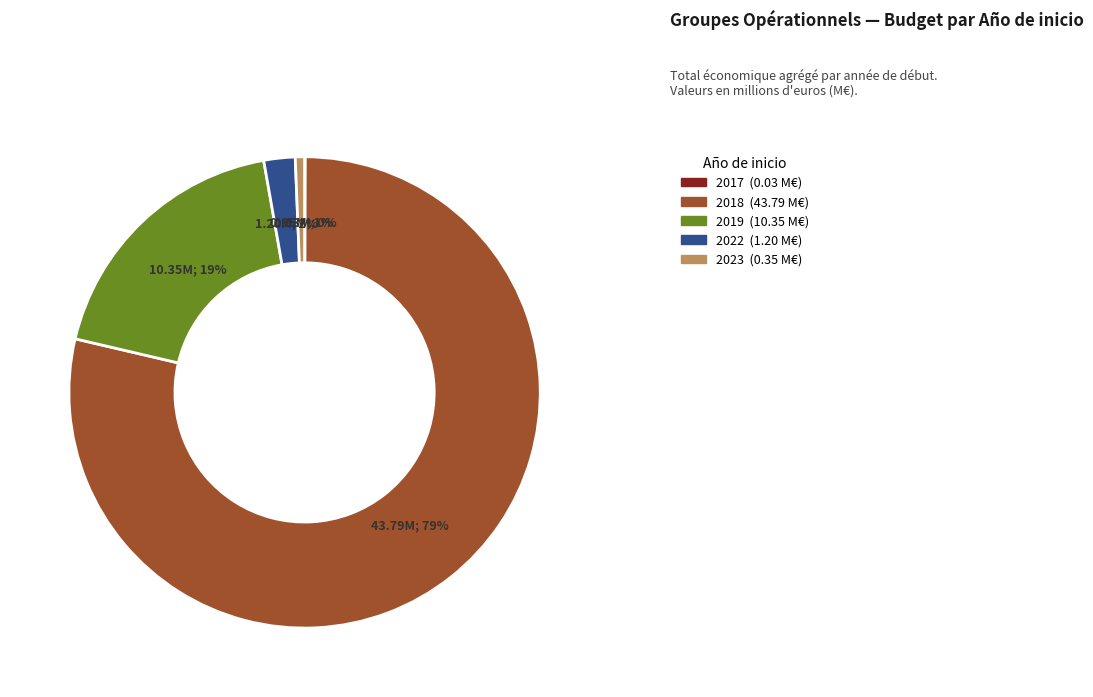

Does any single category account for the majority?

Yes